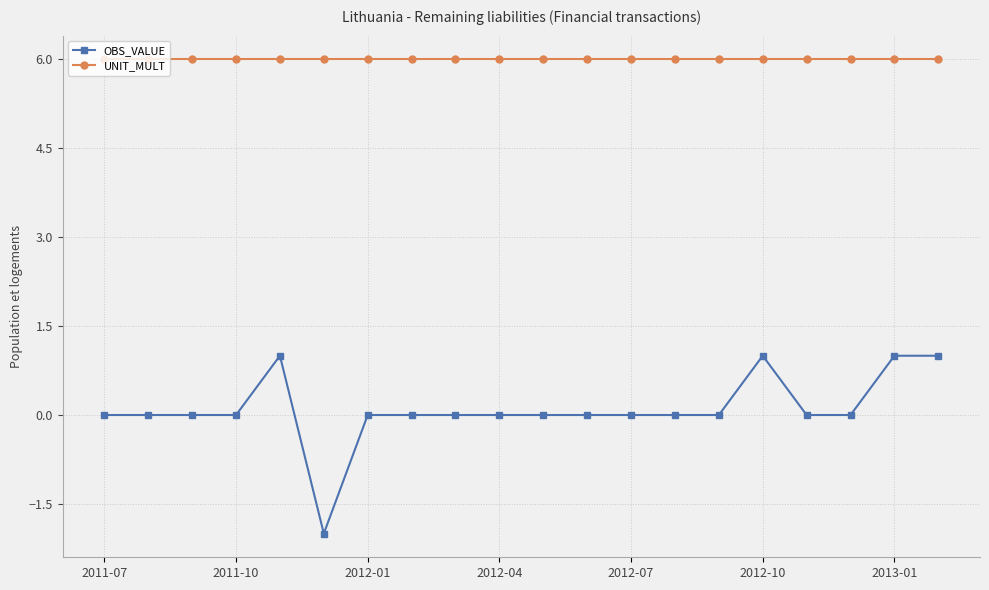

True or false: OBS_VALUE and UNIT_MULT cross at least once.

False